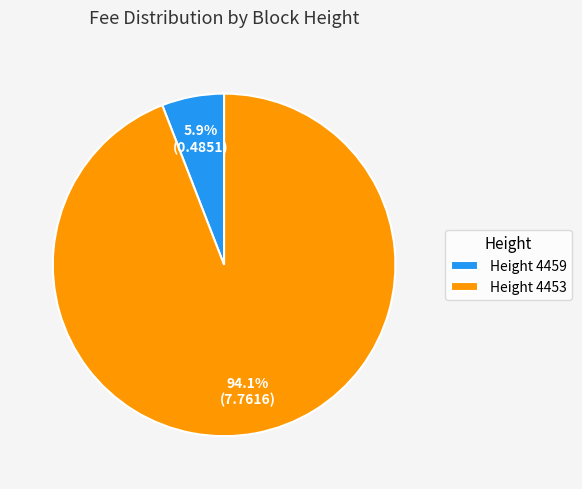

Between Height 4459 and Height 4453, which is larger?

Height 4453